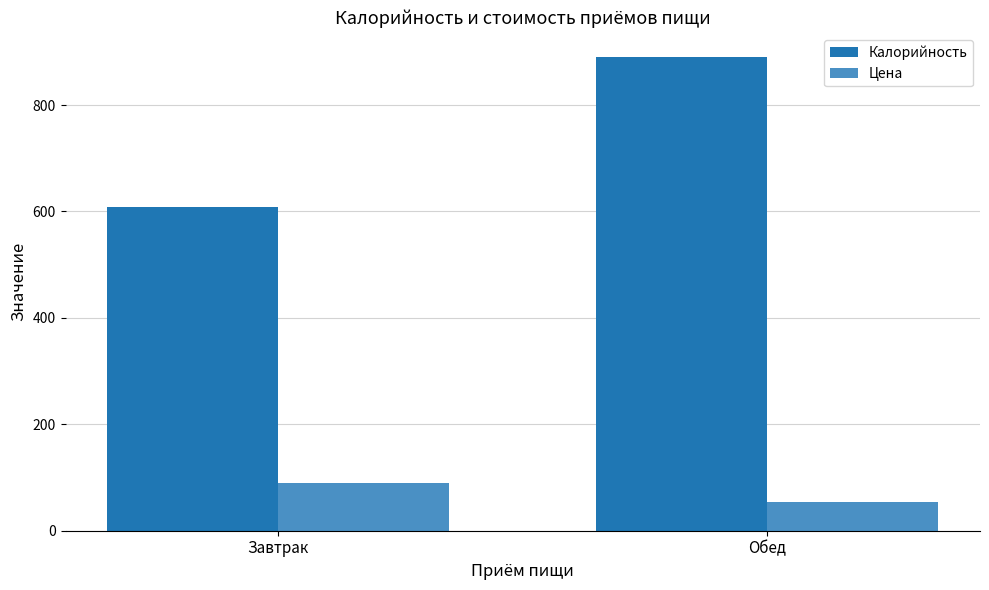

Does the chart contain stacked bars?

No